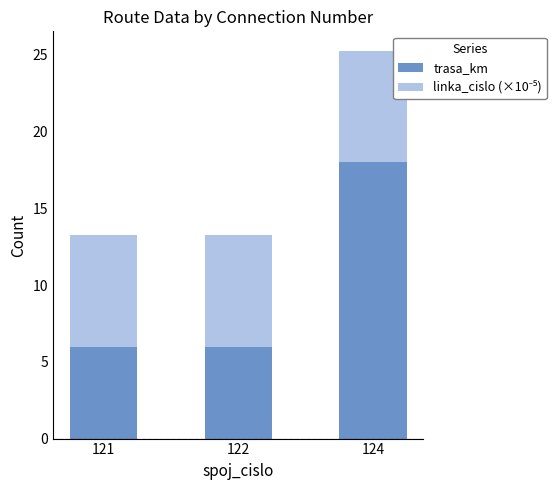

Is it true that trasa_km equals 3.8 at 121?

False